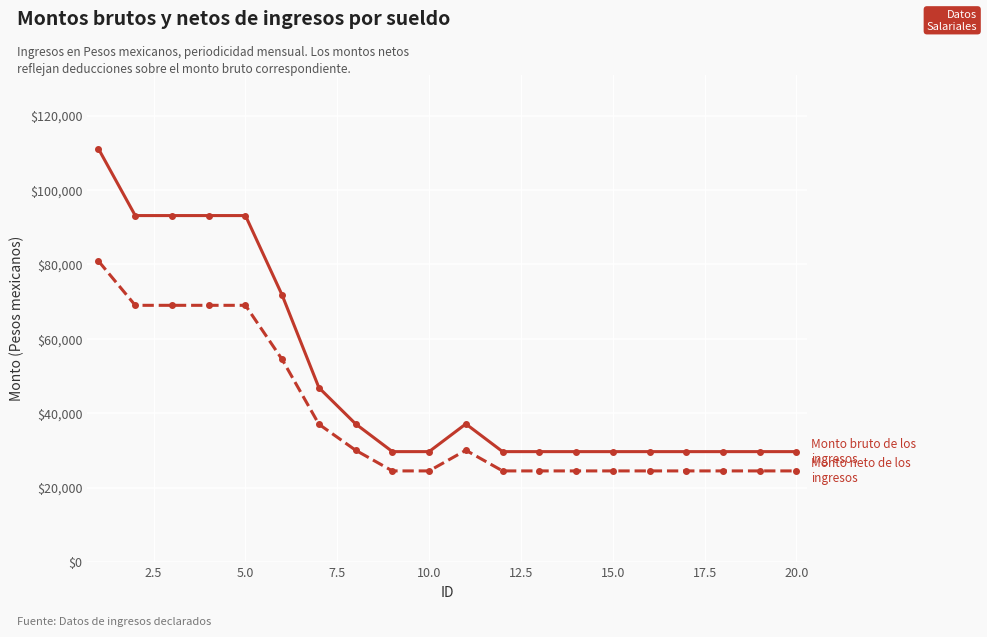

What is the smallest value displayed?

24482.0